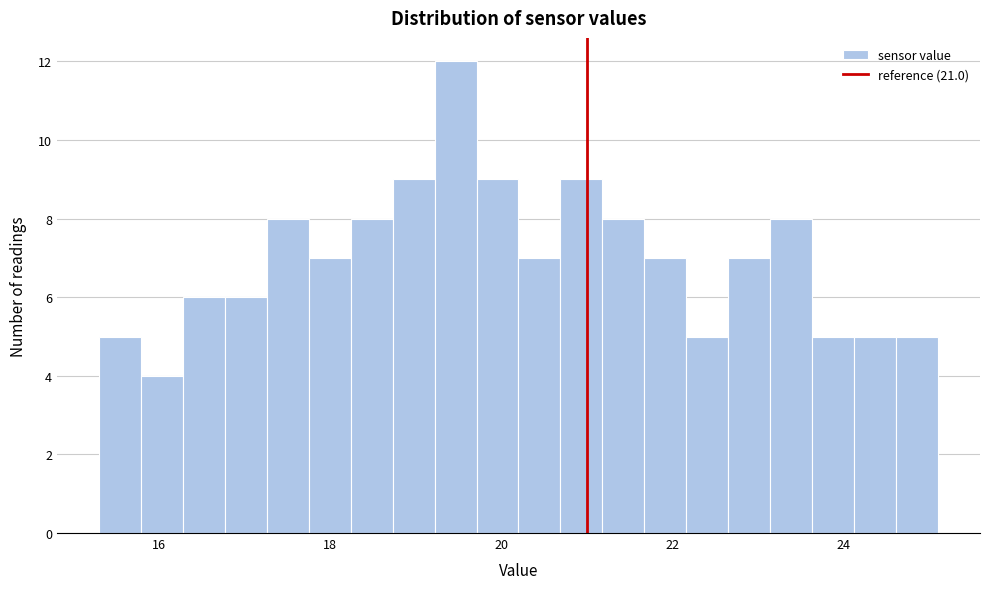

Read against the x-axis, roughly where is the centre of the tallest bar?

19.4